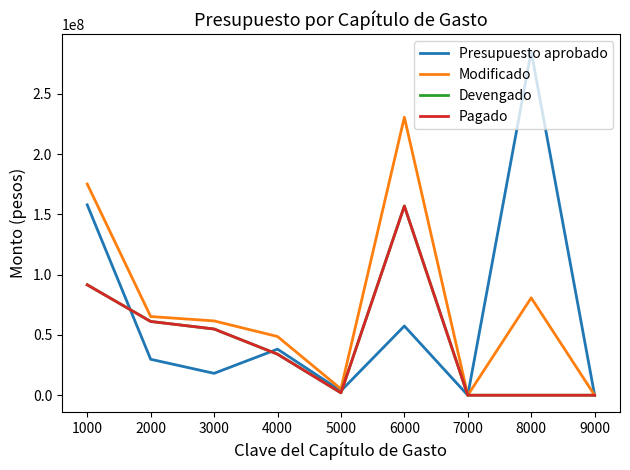

How many lines are shown in the chart?

4